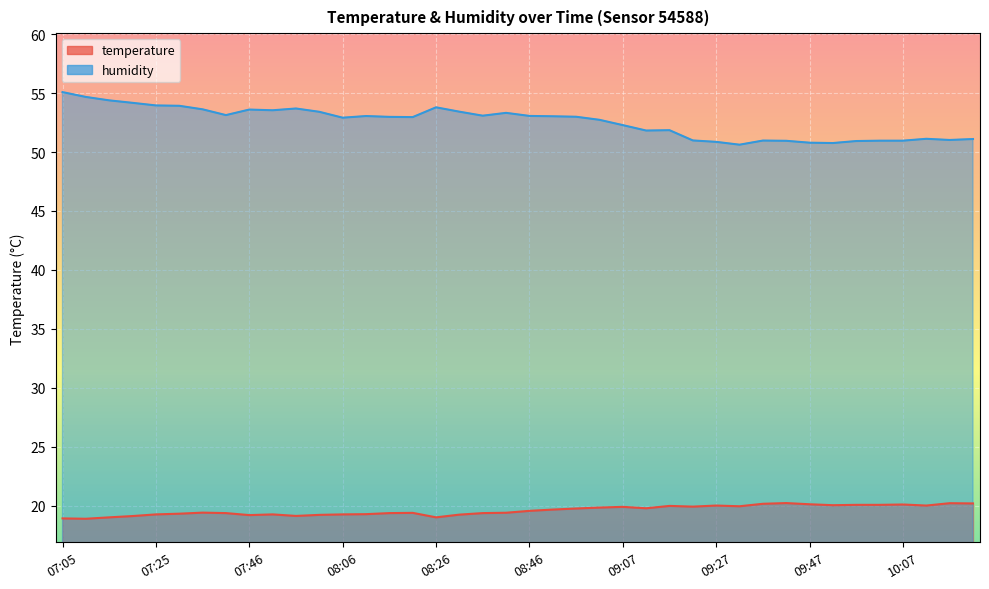

True or false: humidity and temperature intersect in this chart.

False